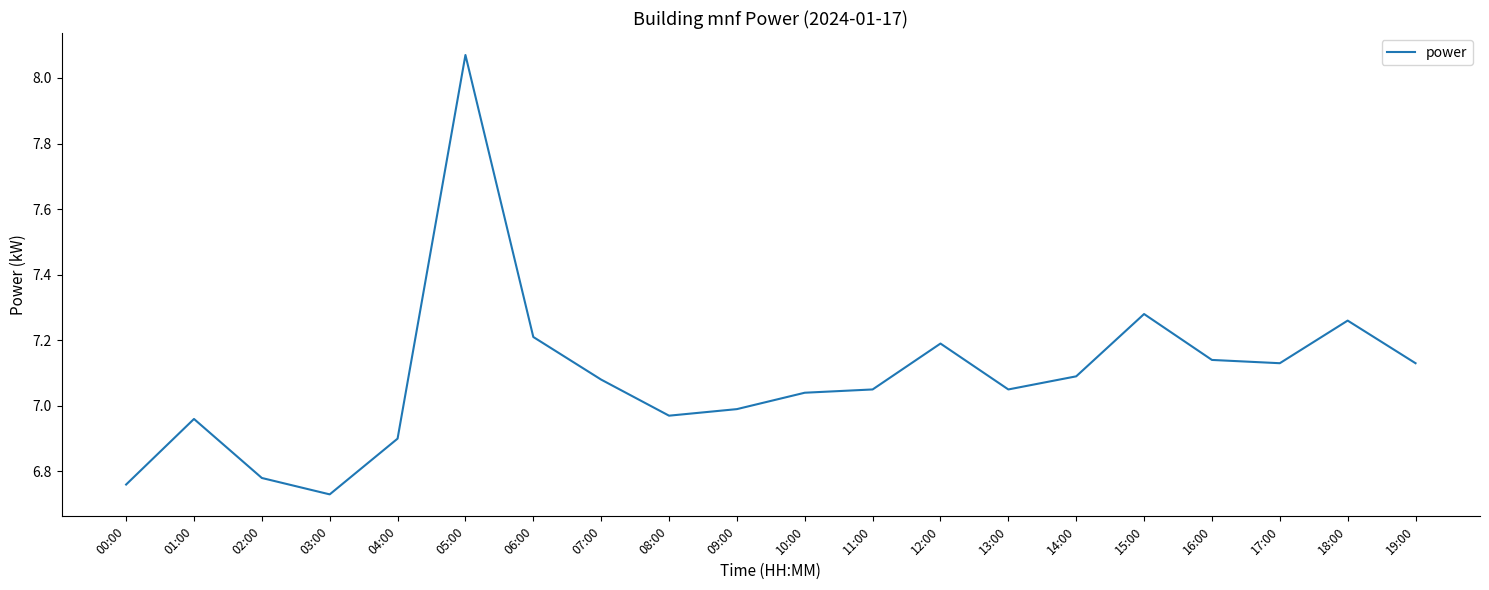

At which category does the chart reach its minimum across all series?

03:00